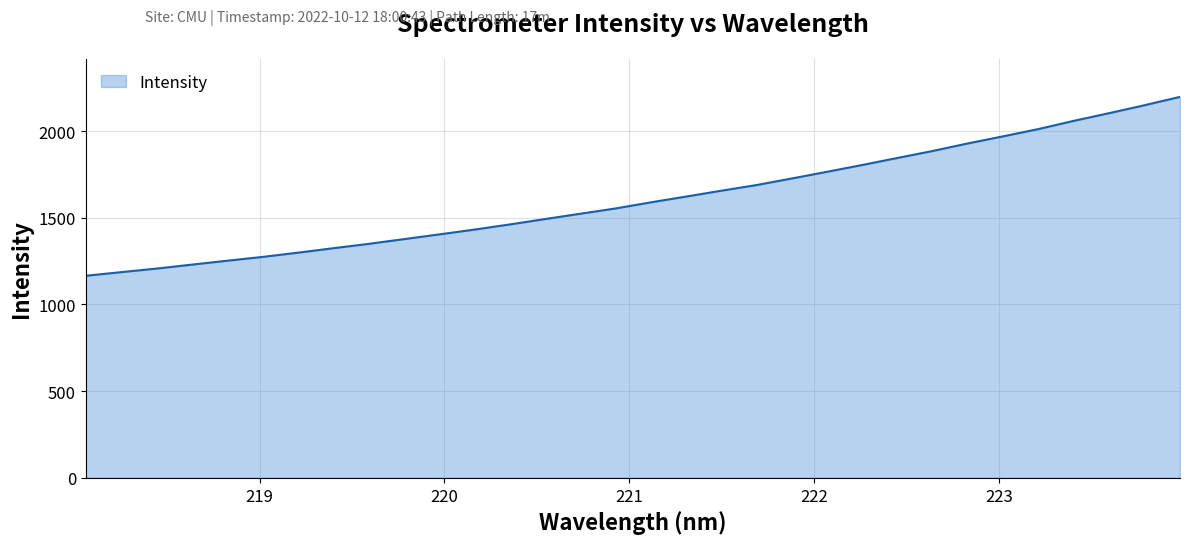

What is the minimum value shown in the chart?

1165.4